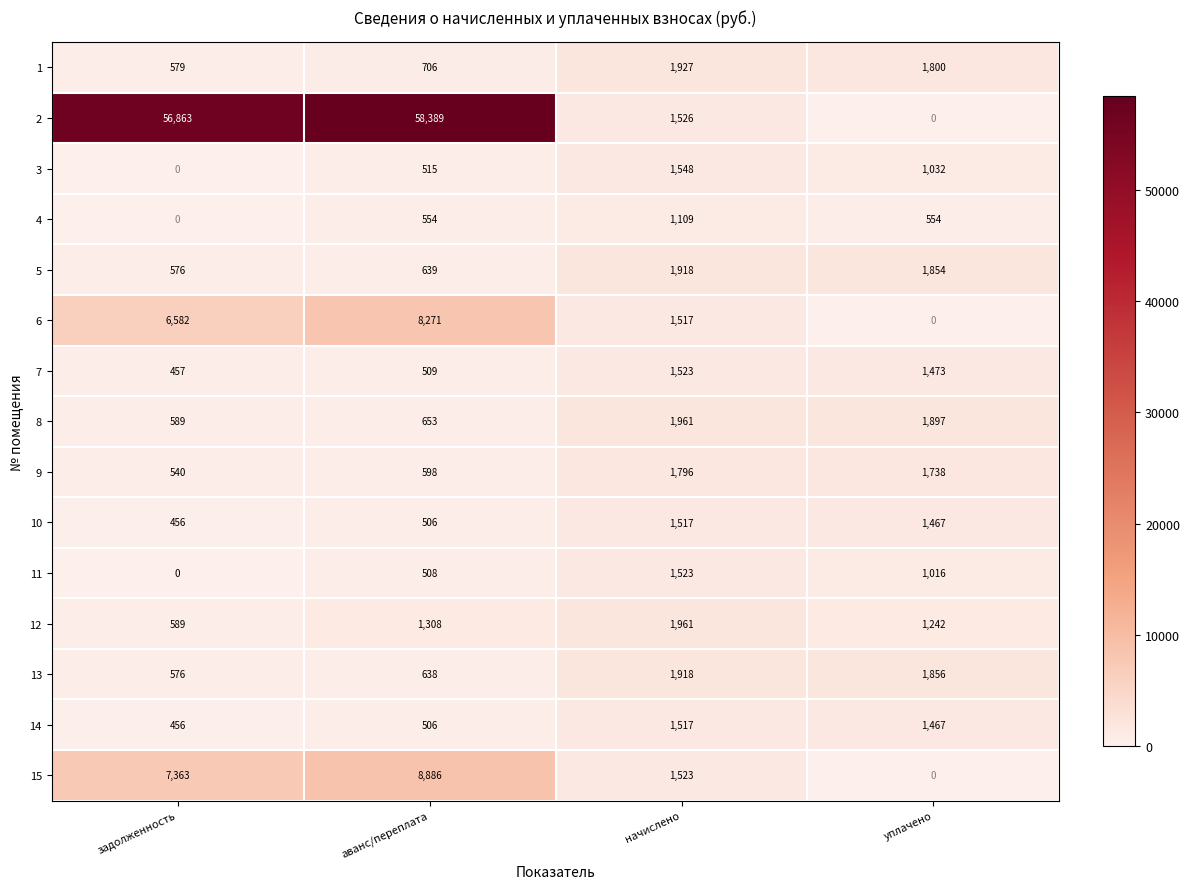

At which category is the sum across all series the highest?

аванс/переплата